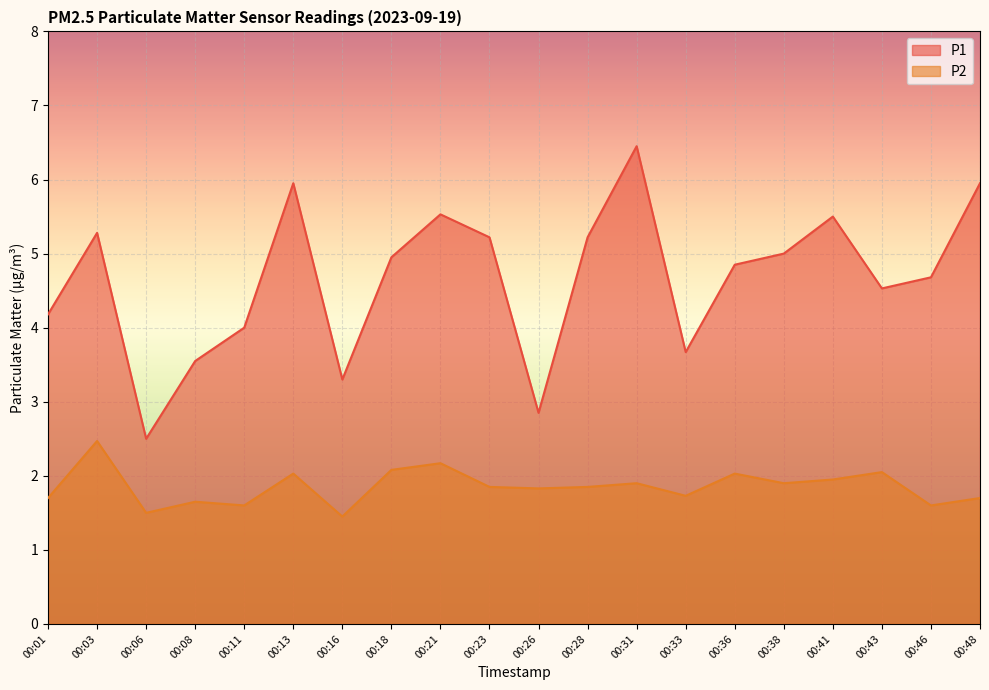

The value of P2 at 00:21 is 2.2. True or false?

True